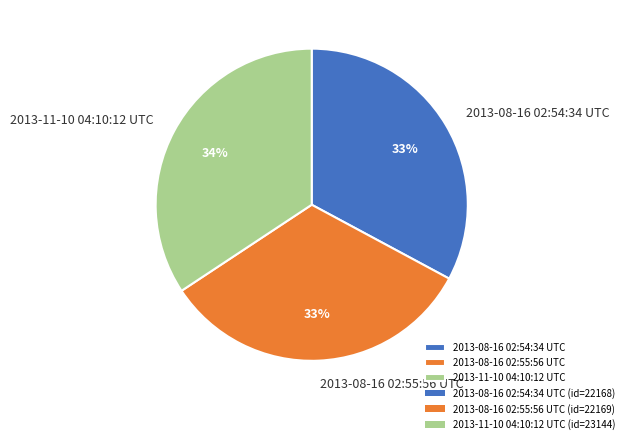

The 2013-08-16 02:54:34 UTC slice represents 33% of the pie. True or false?

True